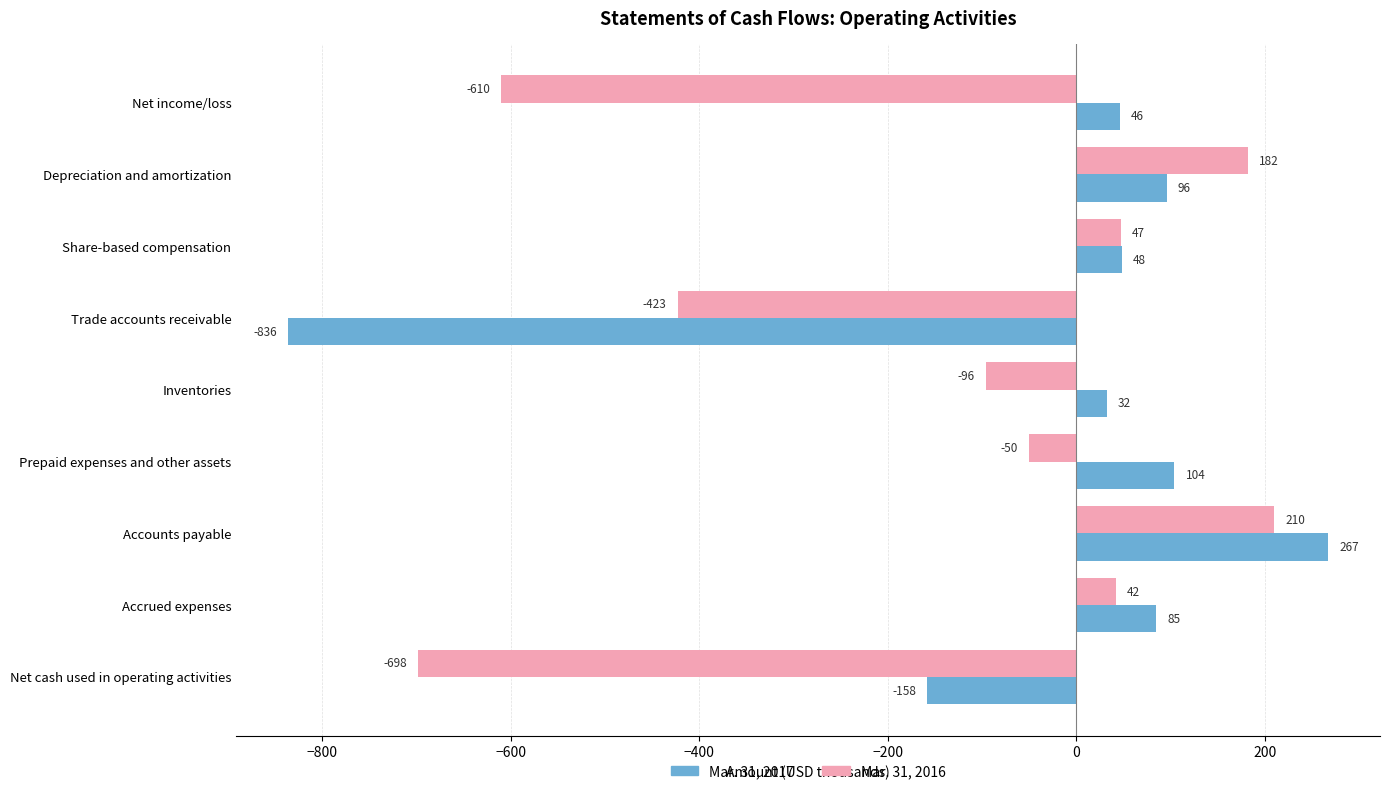

List the series in order of their overall mean, highest first.

Mar. 31, 2017, Mar. 31, 2016